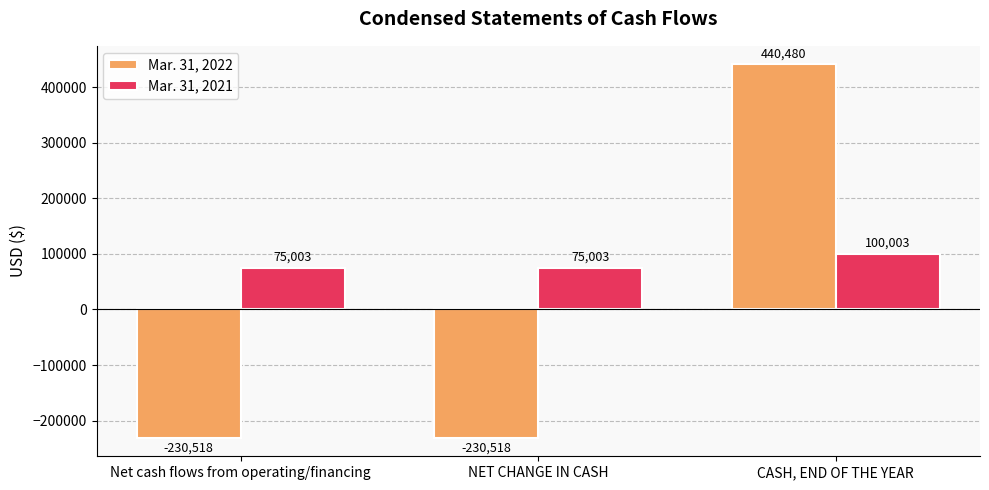

What is the minimum value shown in the chart?

-230518